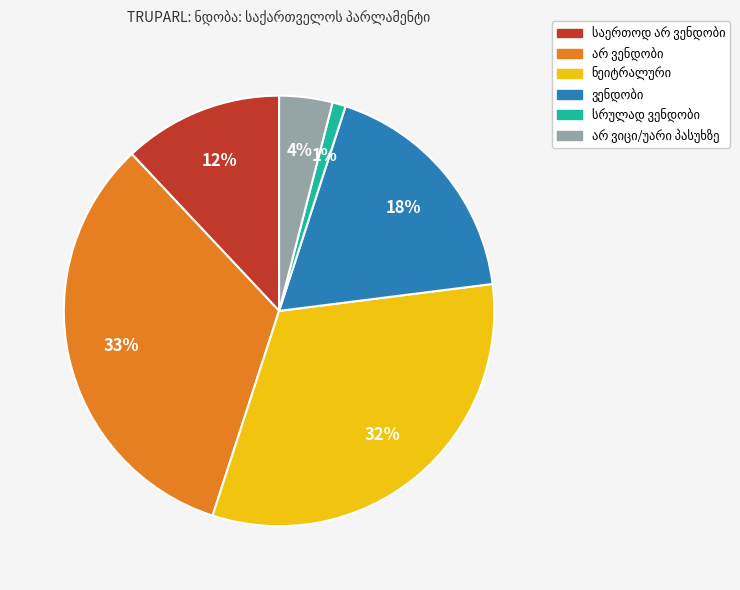

To the nearest percent, what is the average slice percentage?

17%